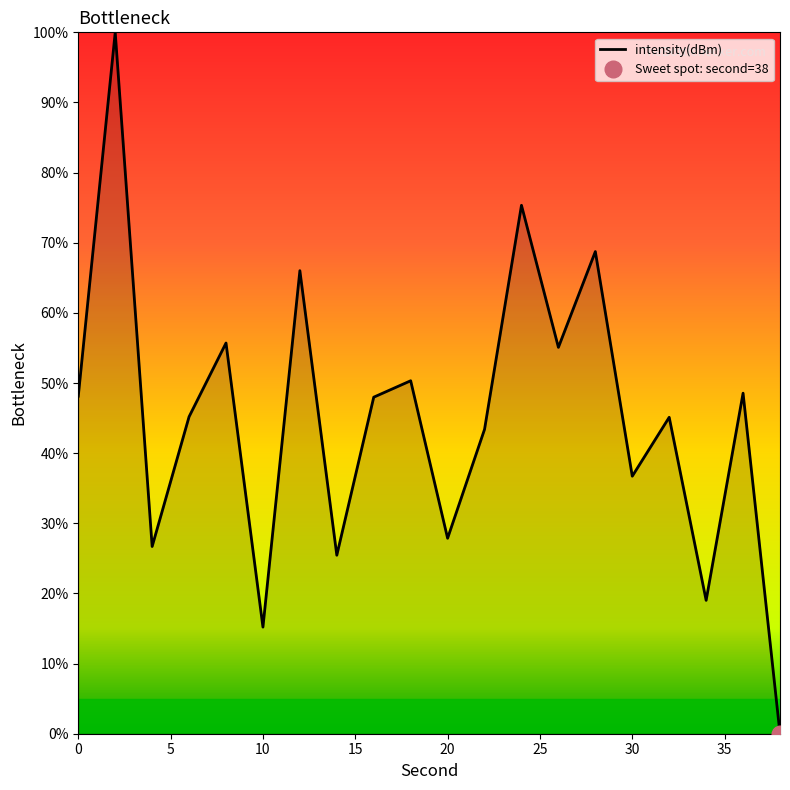

What is the greatest value displayed?

100.0